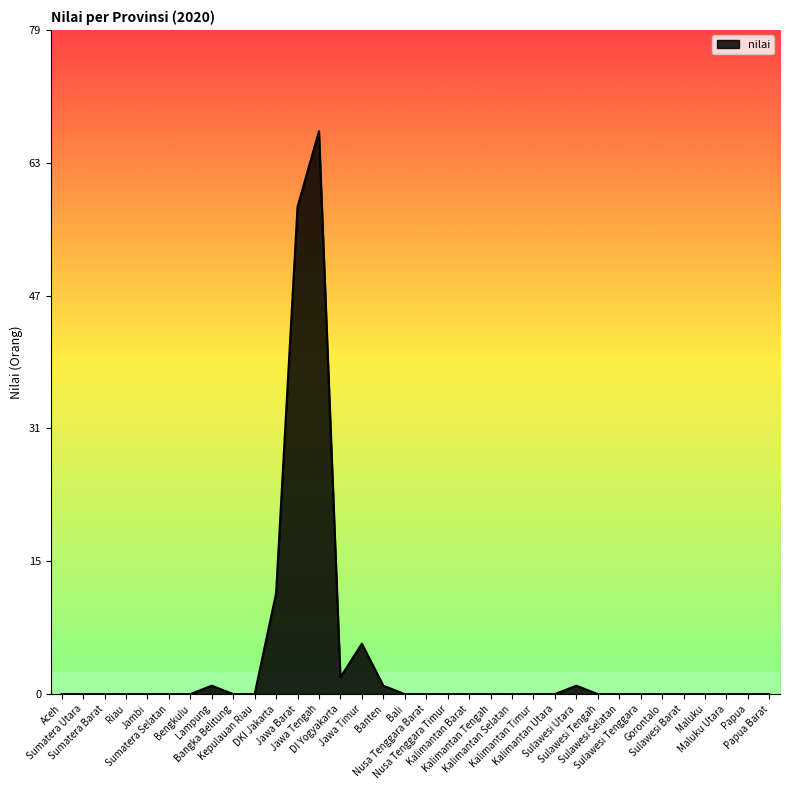

Does the chart have visible grid lines?

No